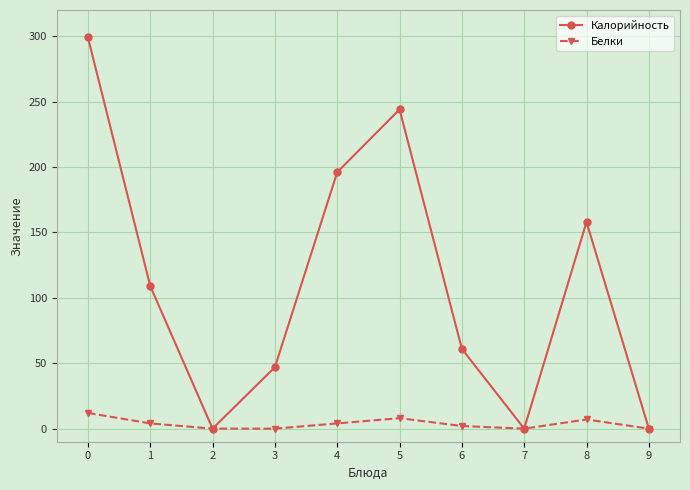

What is the value of the Белки point at the 1st from the left?

12